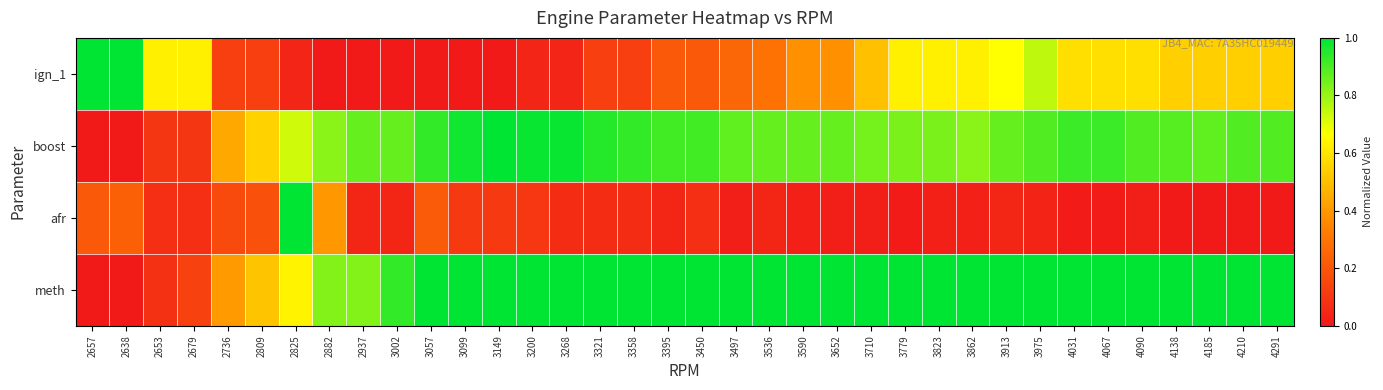

What is the spread (max minus min) of values at 4067?

1.0